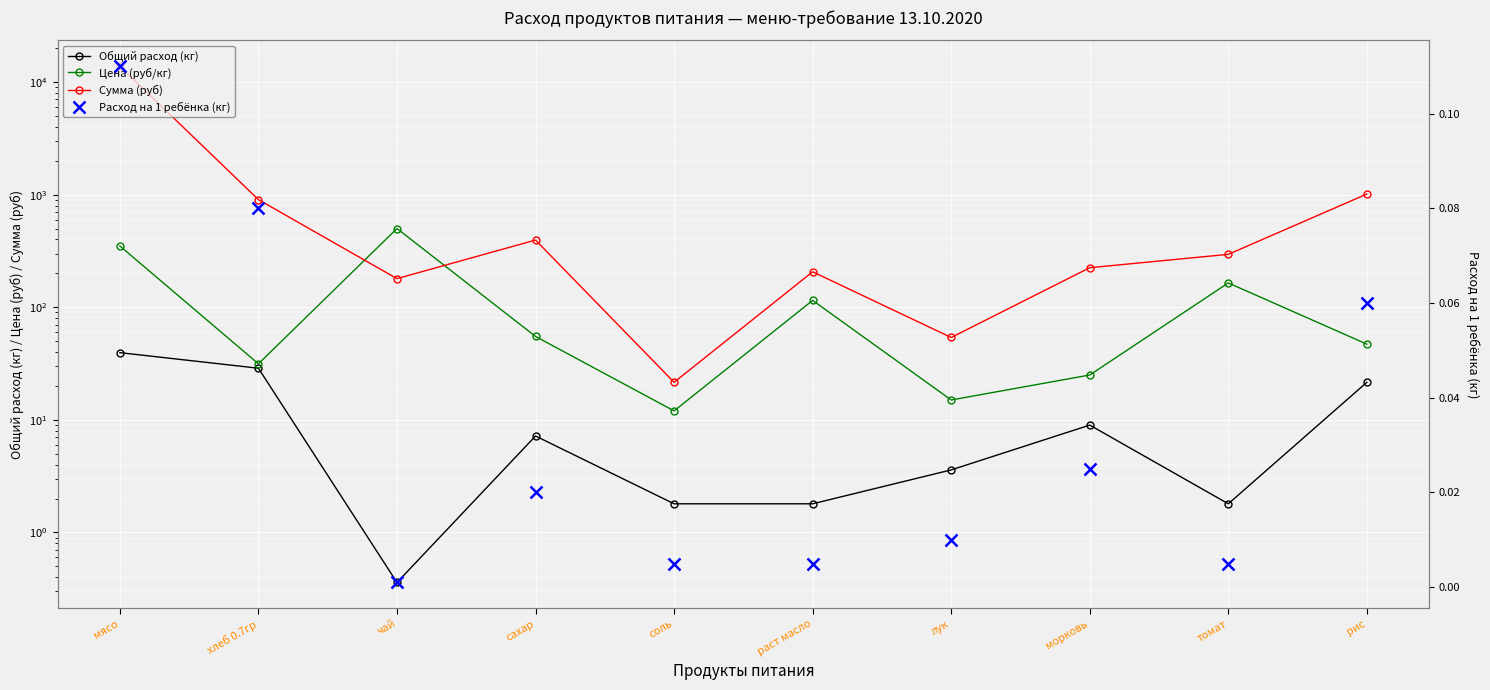

In Расход на 1 ребёнка (кг), how many points are higher than both neighbors (excluding endpoints)?

2